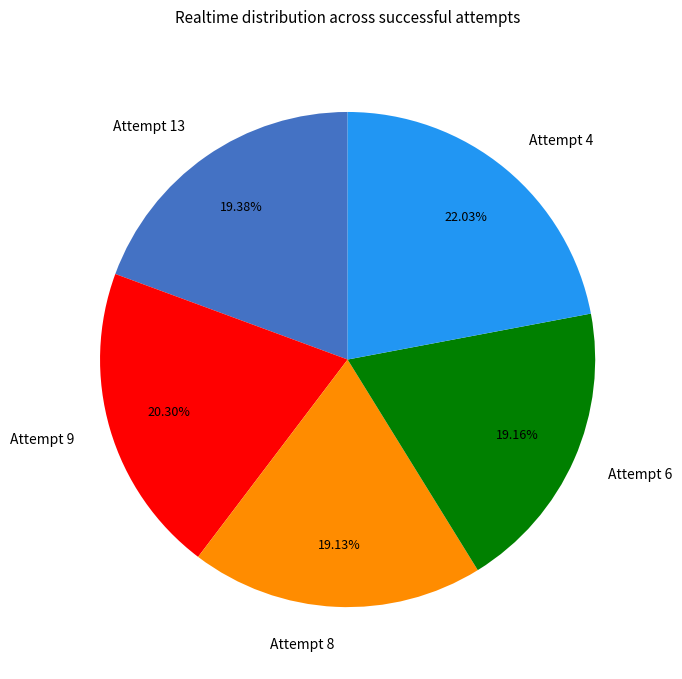

Is Attempt 4 the majority of the pie?

No